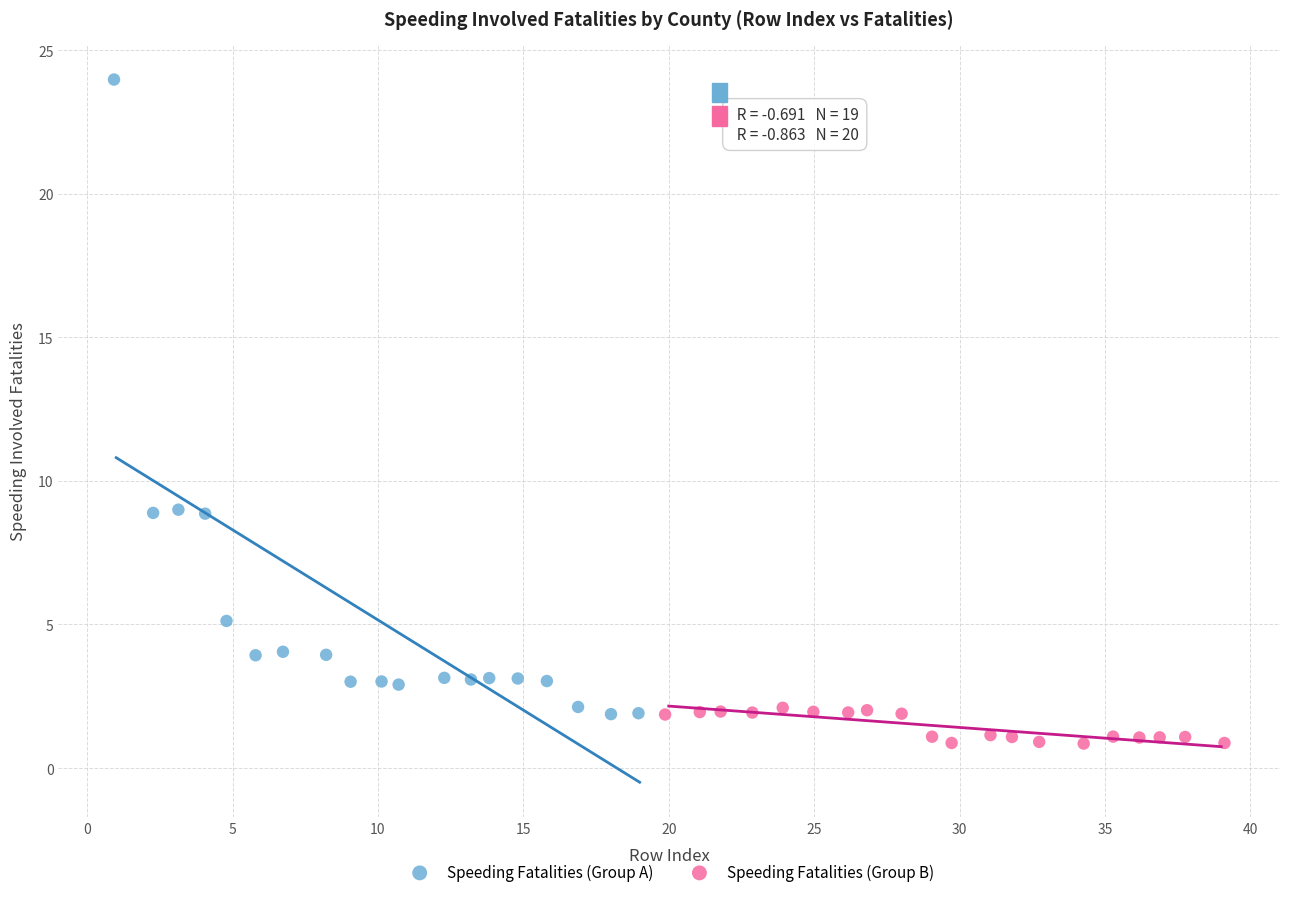

Which series has the largest Y range (max minus min)?

Speeding Fatalities (Group A)